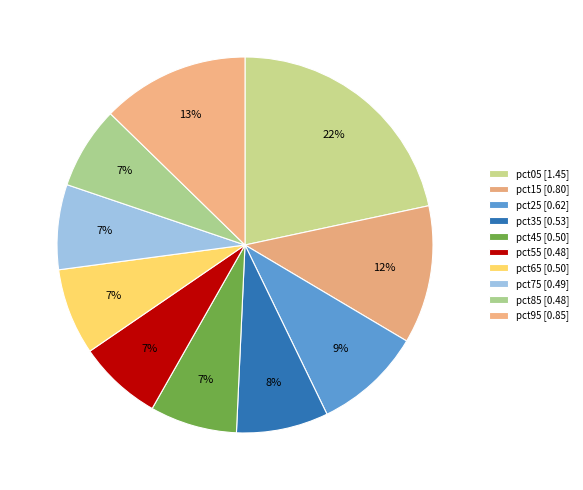

What percentage is the pct25 slice, to the nearest percent?

9%